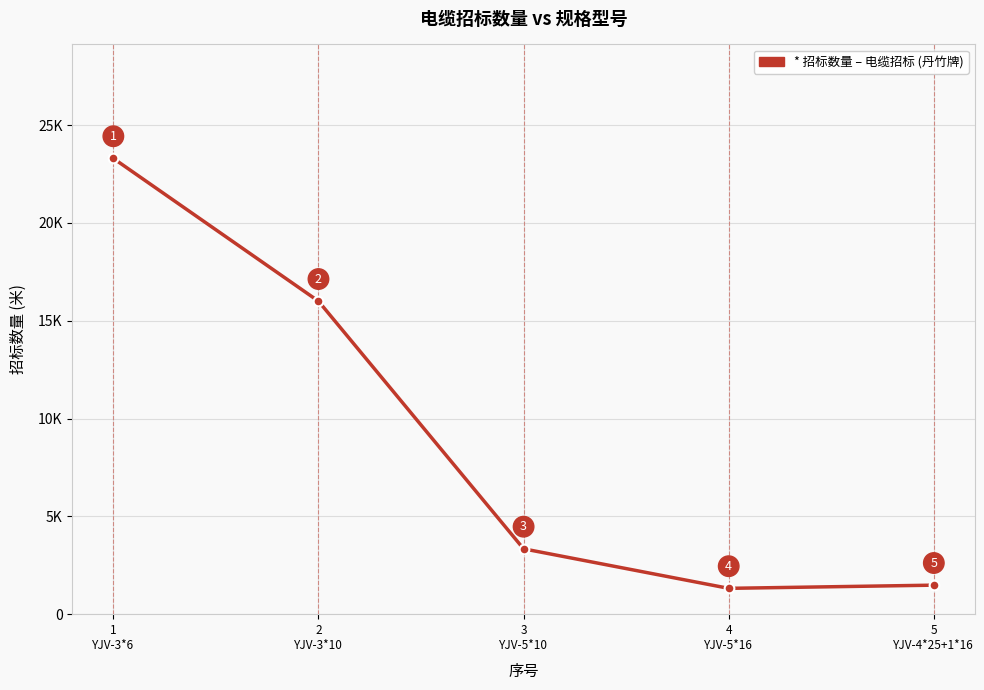

List the labels in order of value, smallest first.

4
YJV-5*16, 5
YJV-4*25+1*16, 3
YJV-5*10, 2
YJV-3*10, 1
YJV-3*6